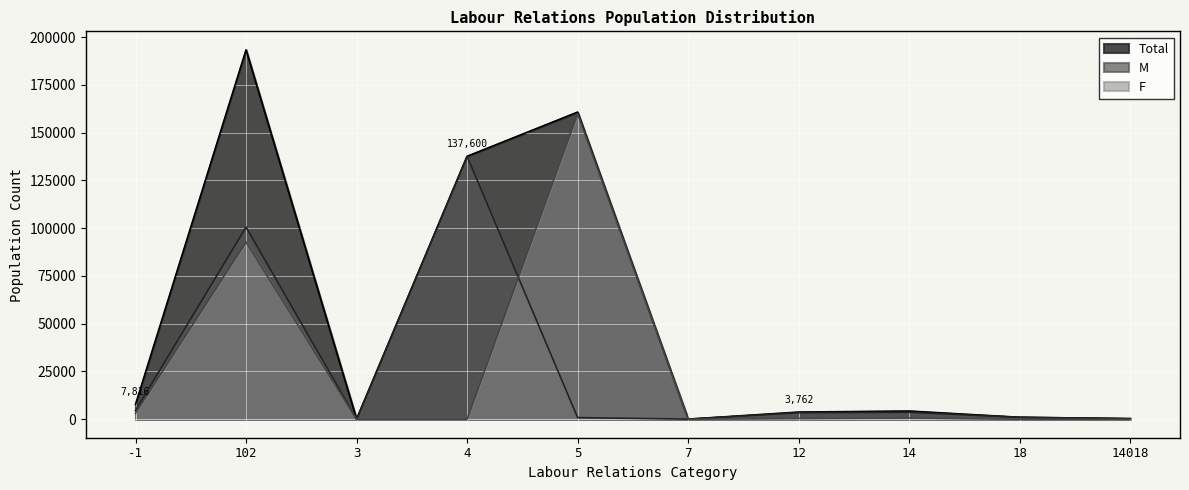

How many intersections are there between M and F?

2